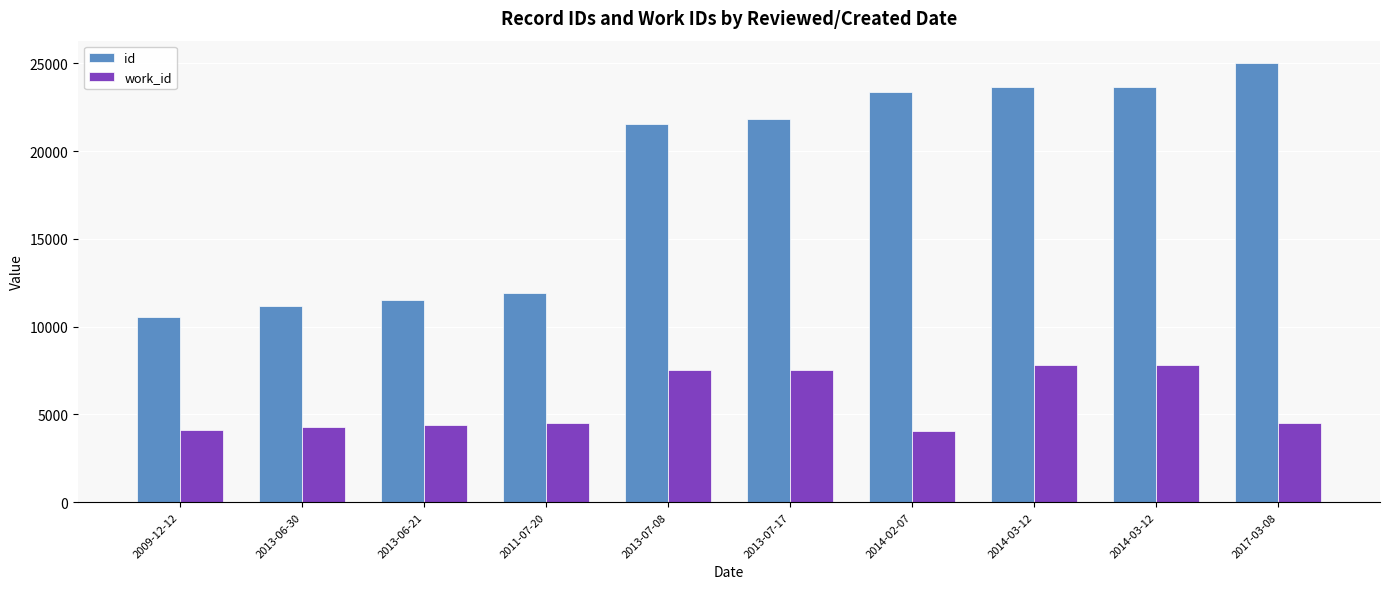

Which series has the largest total across all categories?

id